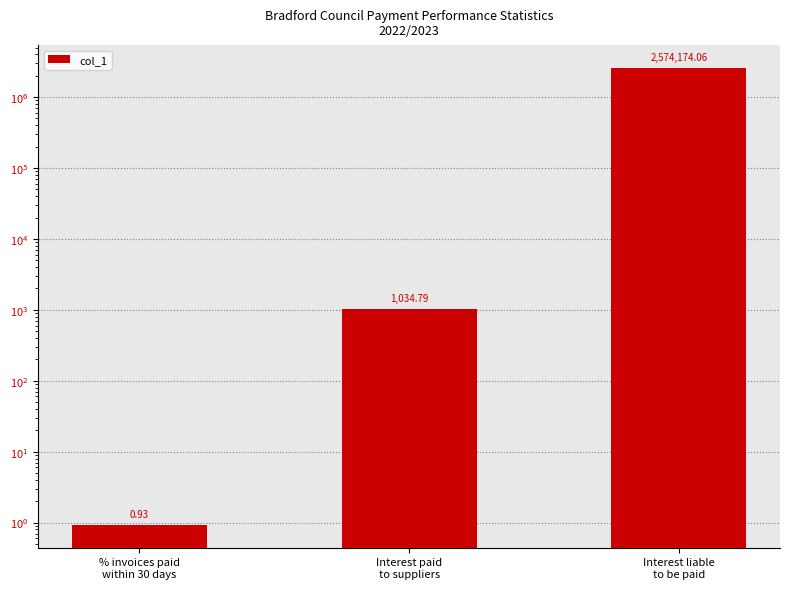

Reading left to right, transcribe all the data shown in this chart.

0.9	1034.8	2574174.1